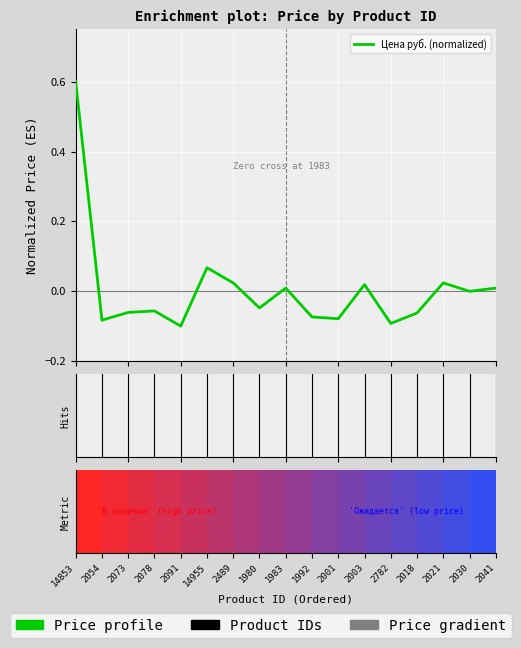

What is the greatest value displayed?

0.6